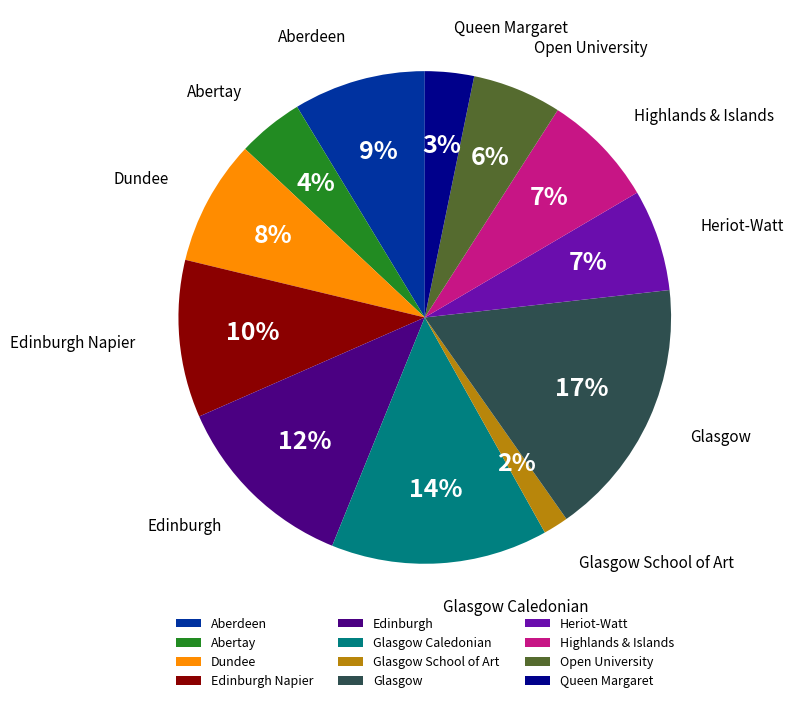

Which has a higher value, Heriot-Watt or Glasgow School of Art?

Heriot-Watt